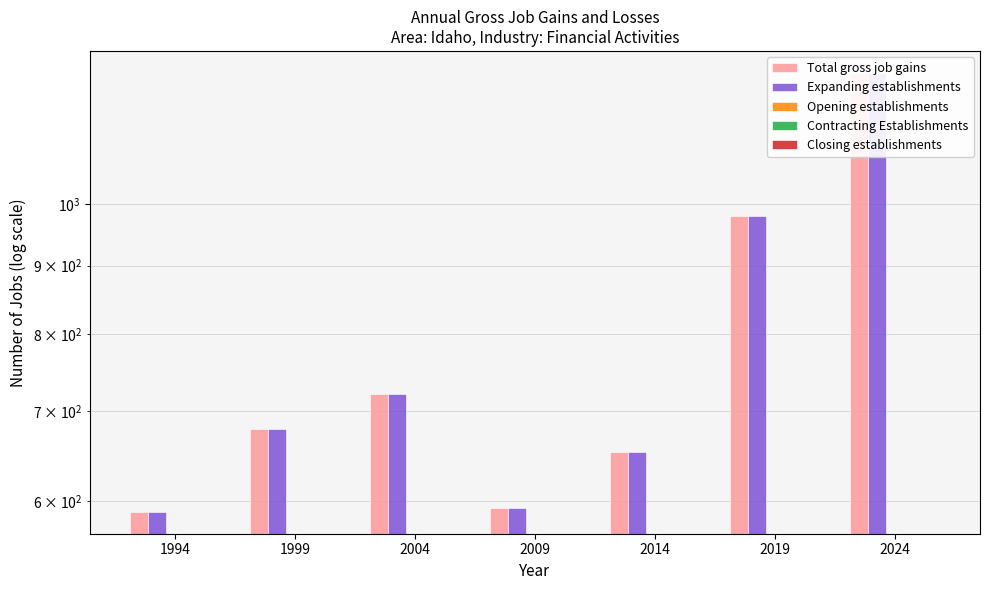

Which has a higher value, 1994 or 2014?

2014